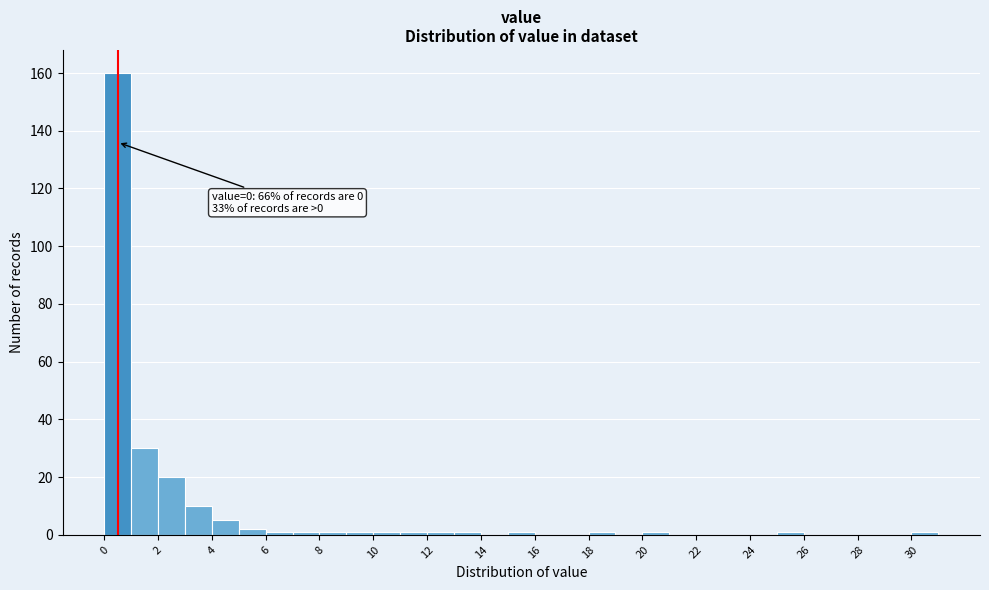

Over which range of the x-axis is the bar tallest?

0 to 1